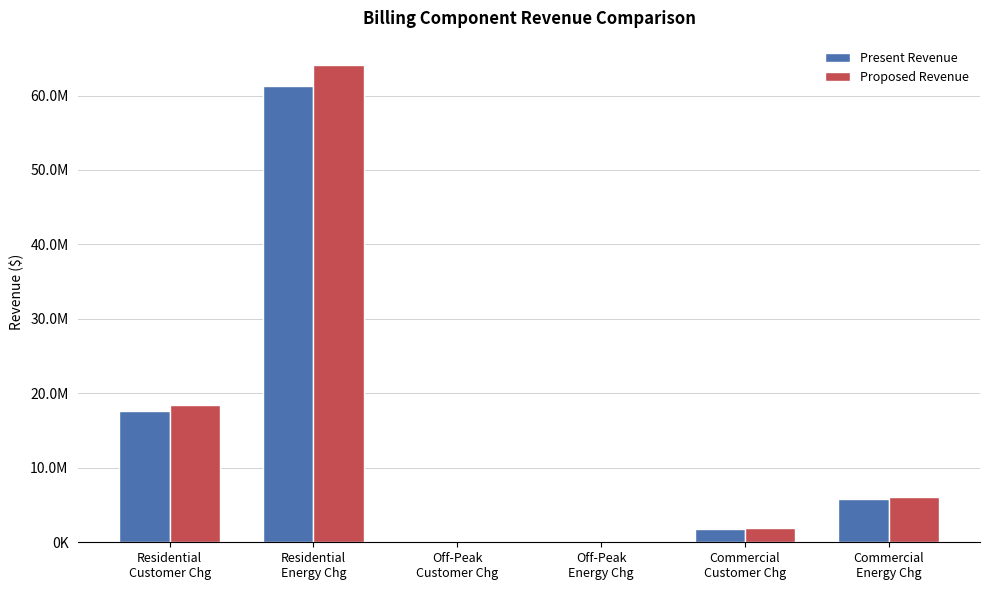

Which series has the largest range (max minus min)?

Proposed Revenue